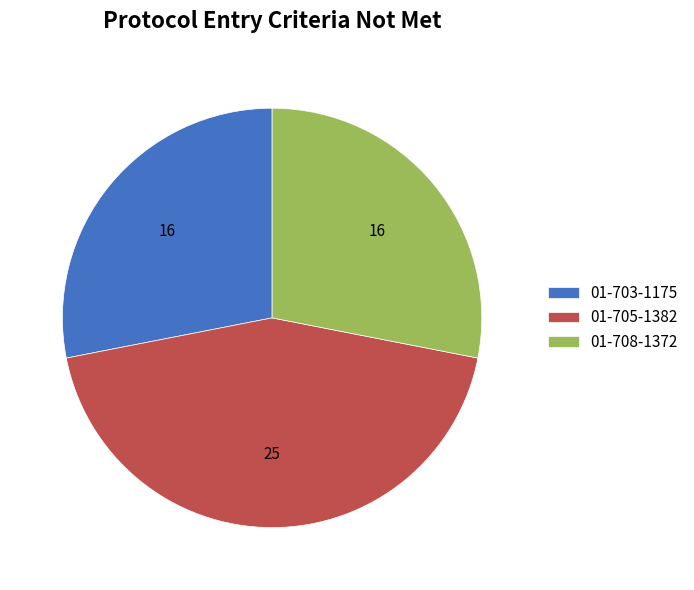

The 01-705-1382 slice represents 29% of the pie. True or false?

False